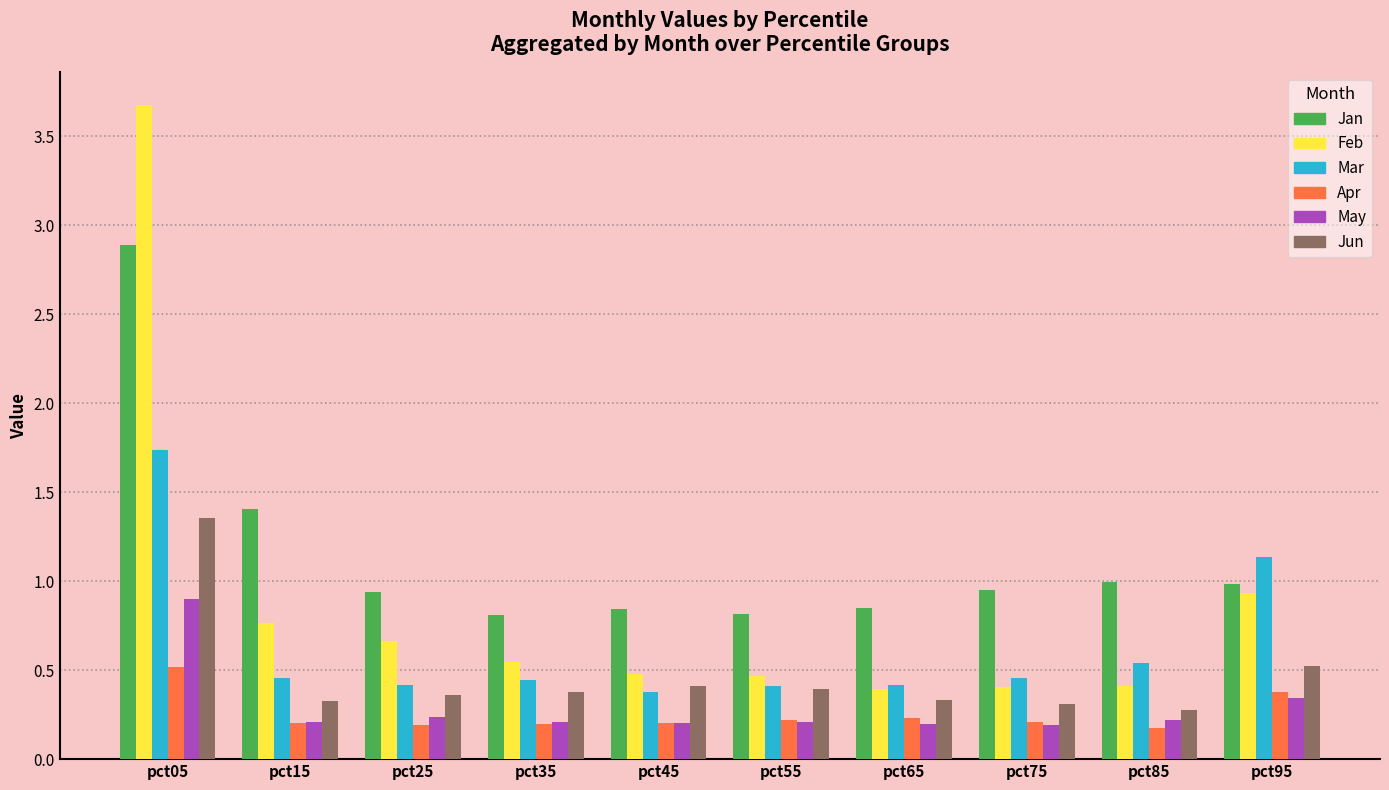

Which series has the largest range (max minus min)?

Feb